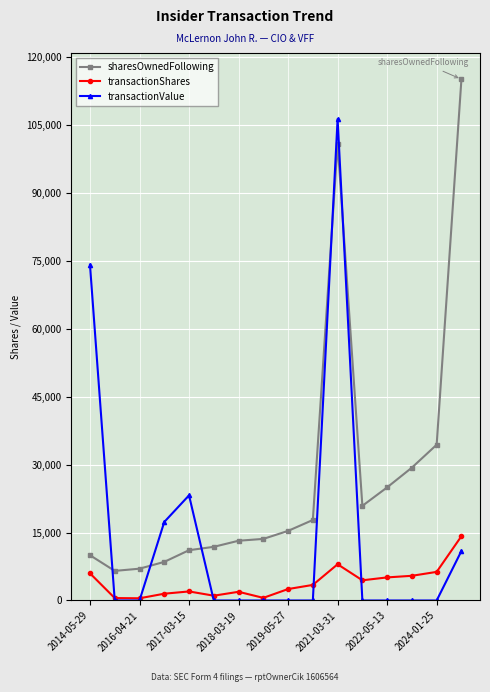

What is the difference between the second highest and minimum values in the sharesOwnedFollowing series?

94363